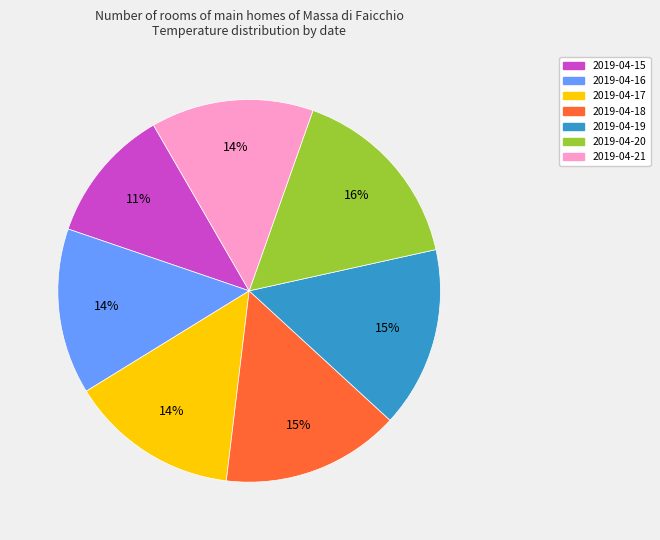

Do 2019-04-15 and 2019-04-16 together represent more than half of the pie?

No